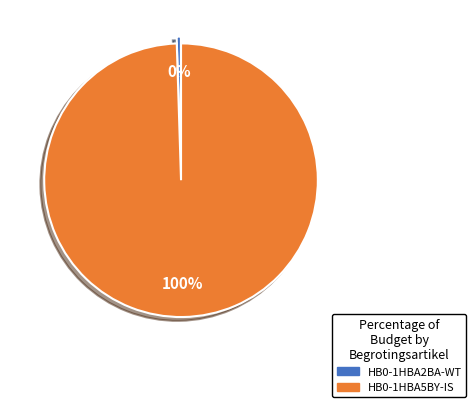

How many slices are in this pie chart?

2